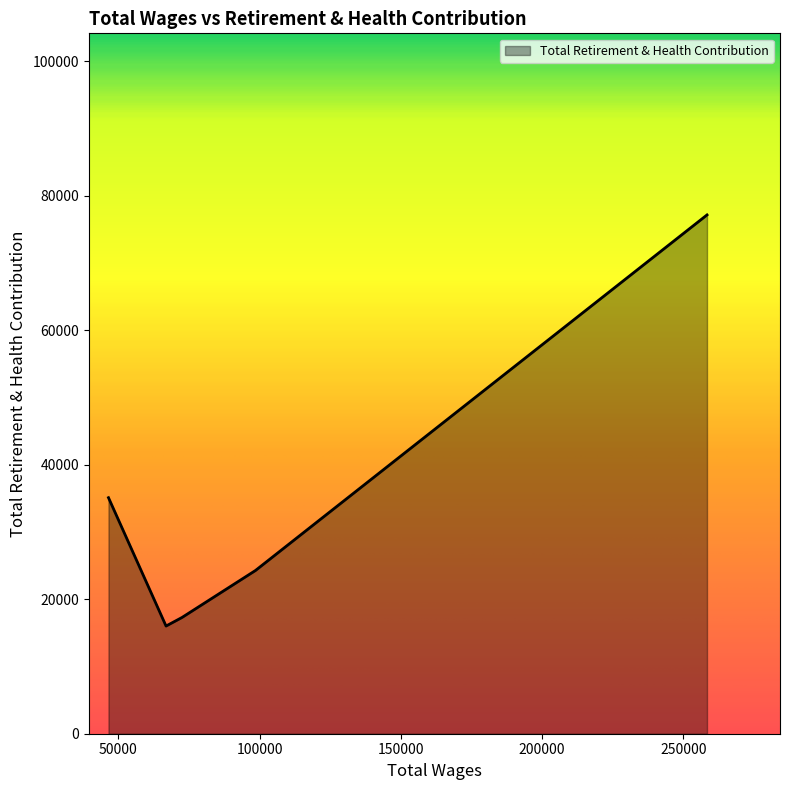

How many distinct data groups are displayed?

1